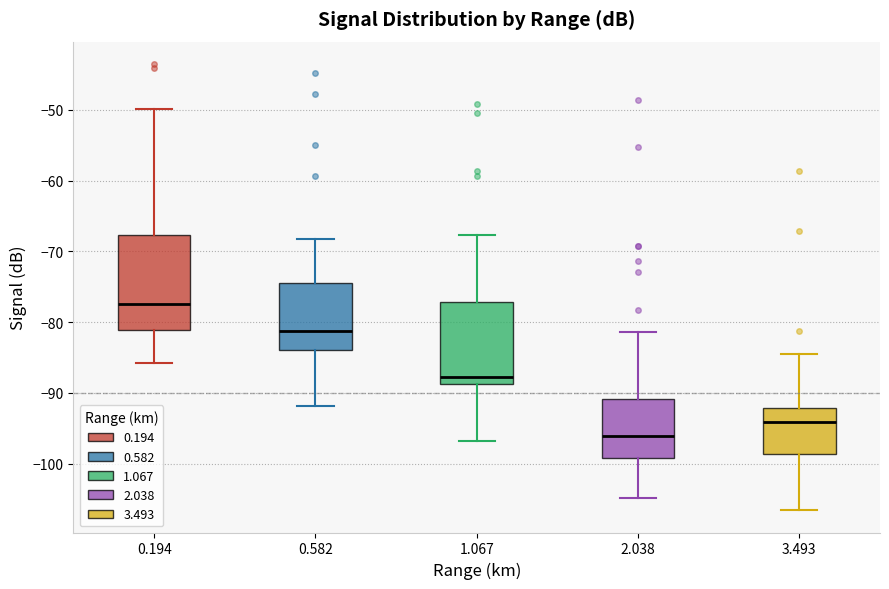

Where is the upper edge of the box at x = 2.038 on the y-axis? The values are not printed on the chart, so give them approximately, as read against the axis.

-91